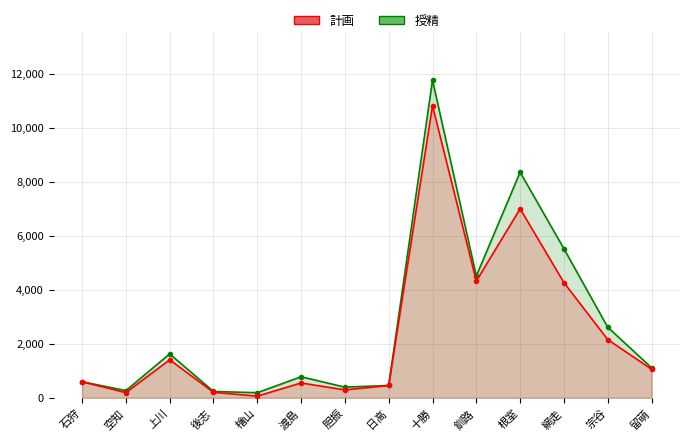

How many data points in 授精 are less than 1059?

7